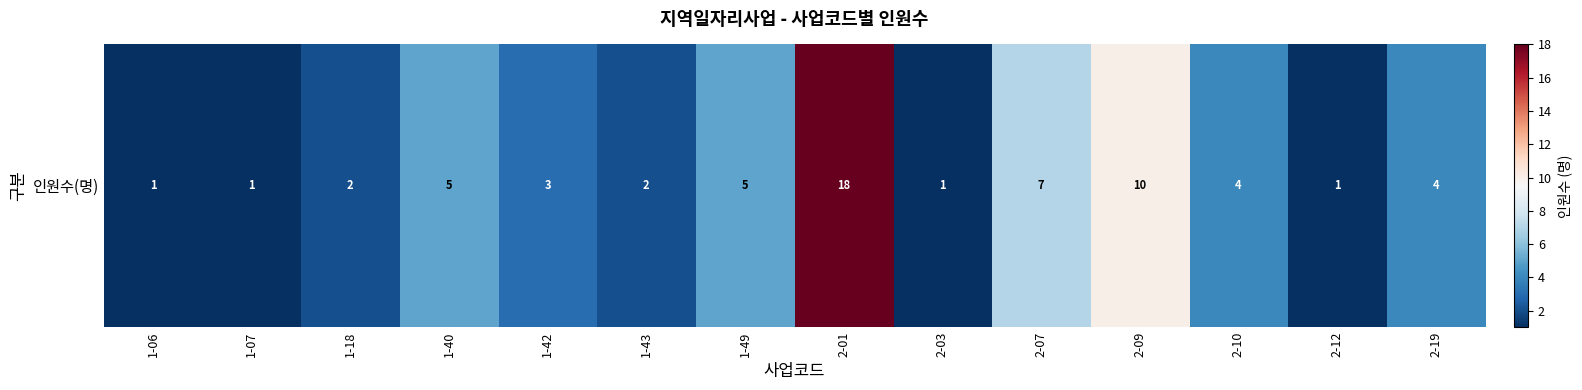

What is the smallest value displayed?

1